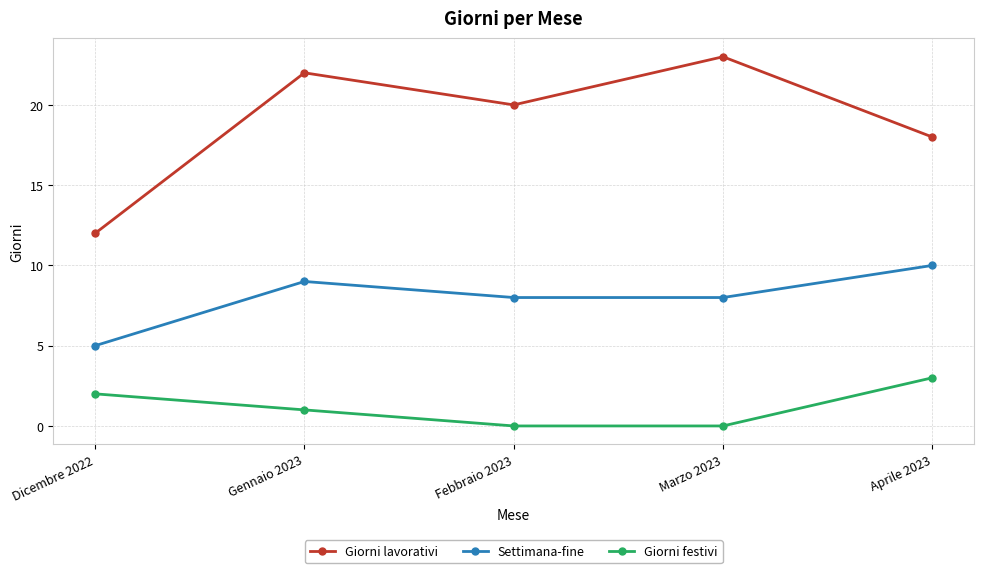

Reading left to right, extract all data points from this chart.

Giorni lavorativi: 12	22	20	23	18
Settimana-fine: 5	9	8	8	10
Giorni festivi: 2	1	0	0	3